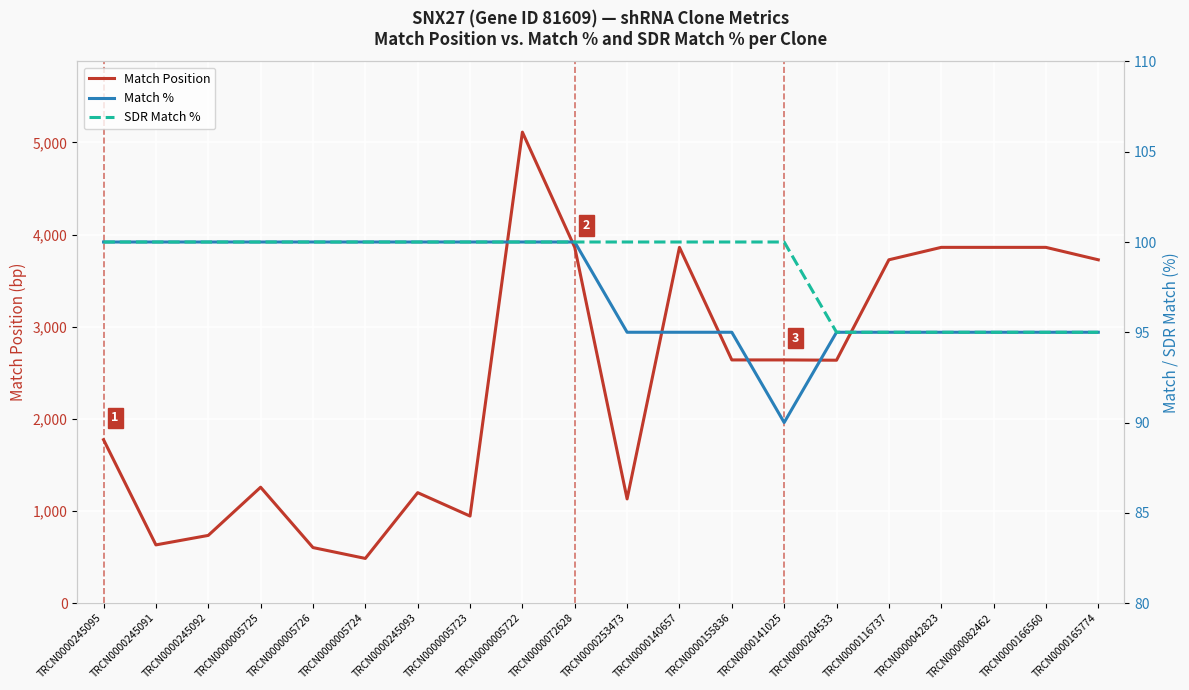

At TRCN0000166560, list the series in order from smallest to largest.

Match %, SDR Match %, Match Position